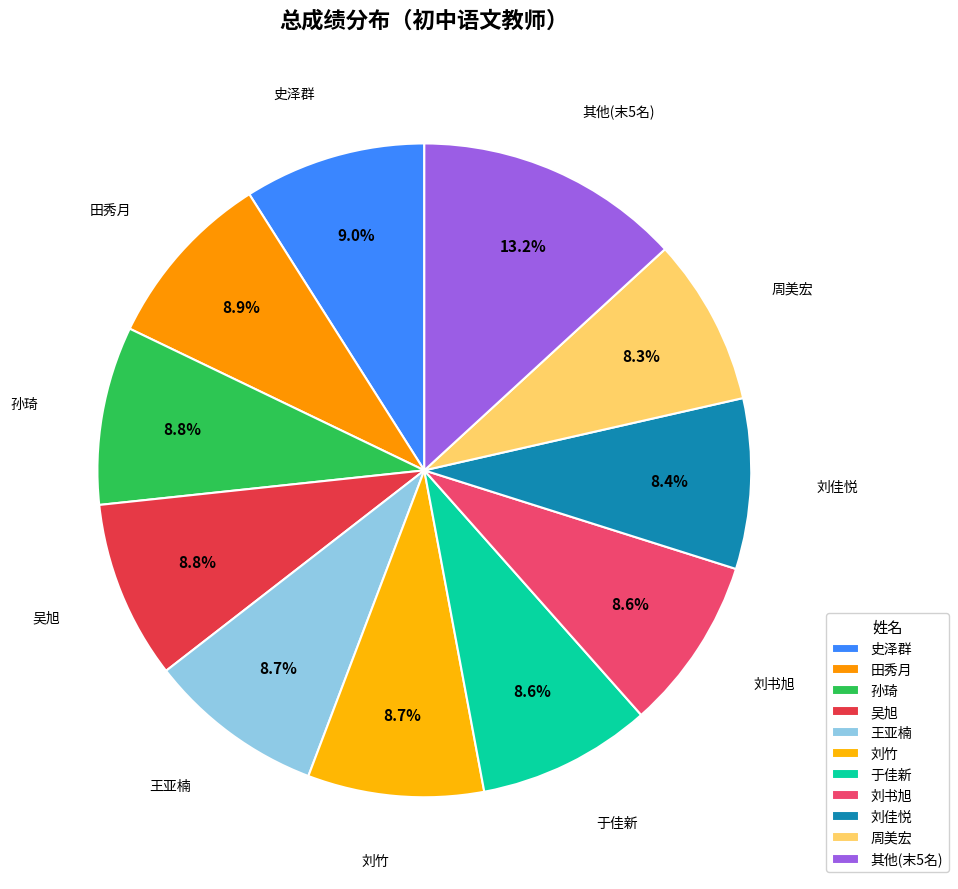

Count the number of slices in the pie.

11